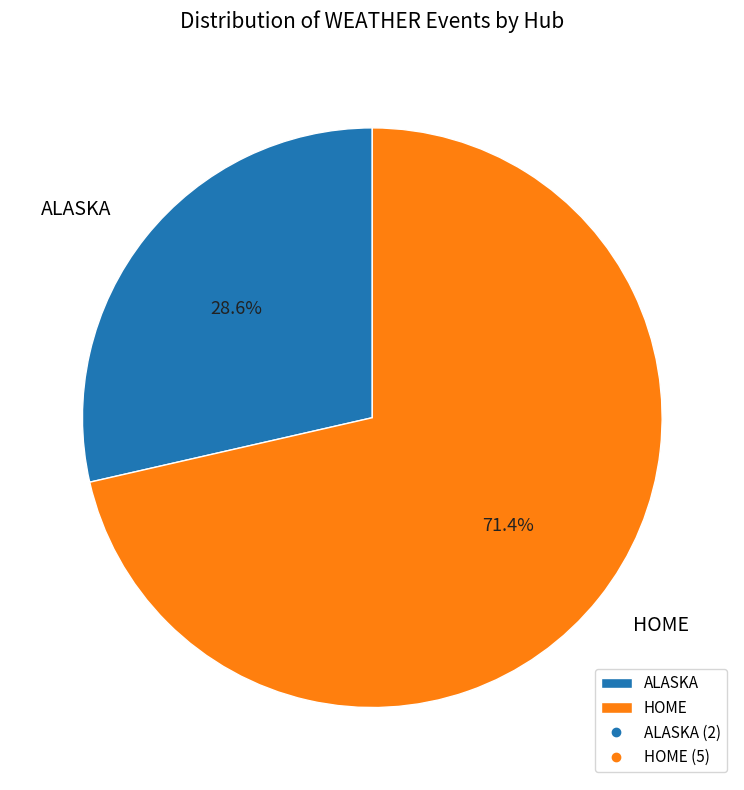

Is HOME the majority of the pie?

Yes